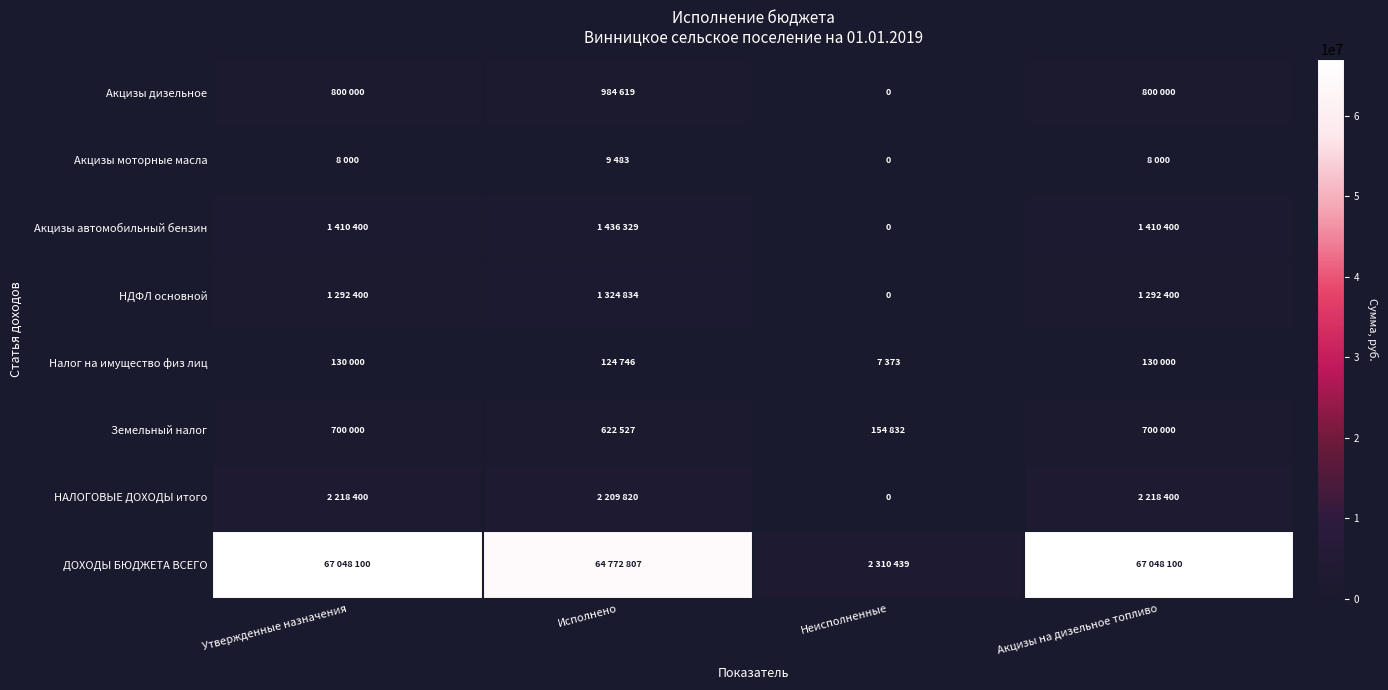

List the series in order of their peak value, highest first.

ДОХОДЫ БЮДЖЕТА ВСЕГО, НАЛОГОВЫЕ ДОХОДЫ итого, Акцизы автомобильный бензин, НДФЛ основной, Акцизы дизельное, Земельный налог, Налог на имущество физ лиц, Акцизы моторные масла